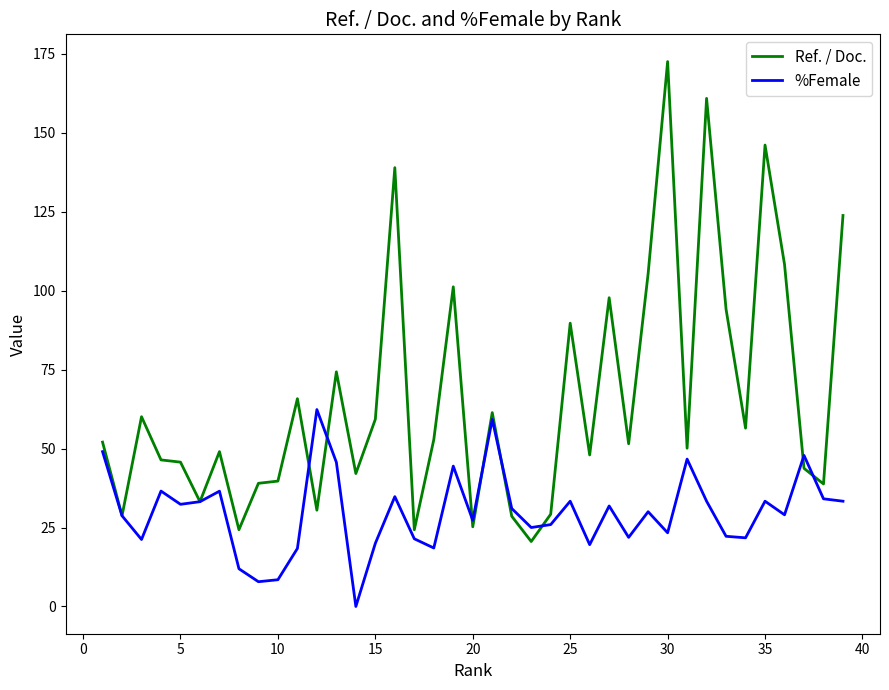

What is the greatest value displayed?

172.5